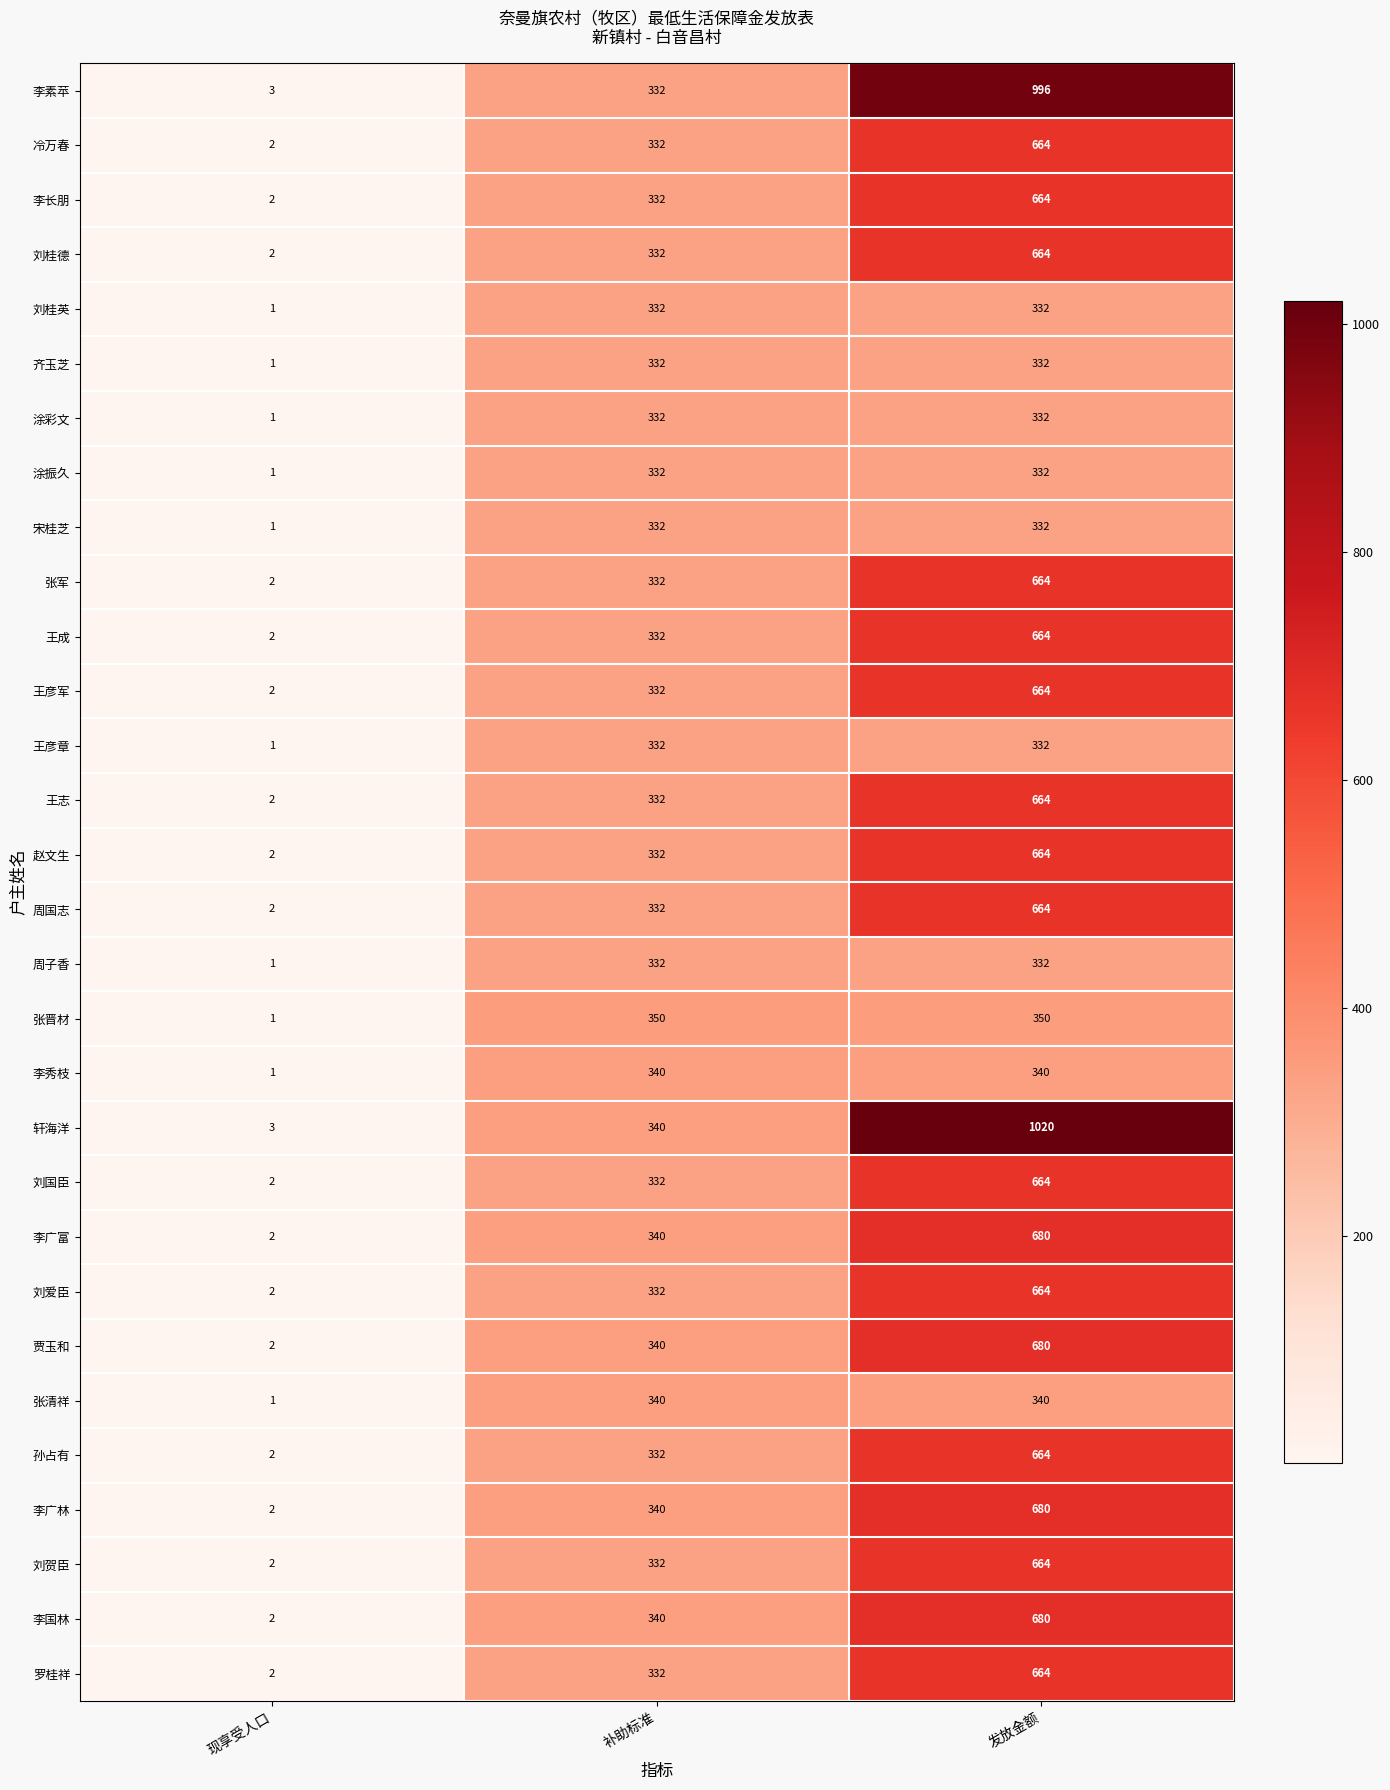

What is the difference between the highest and lowest values at 发放金额?

688